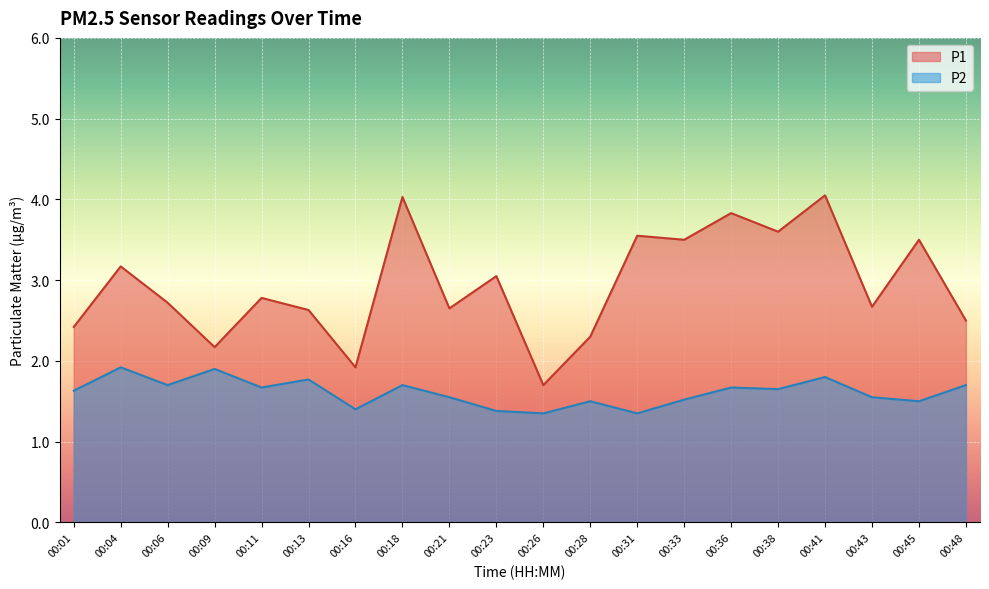

True or false: P2 and P1 intersect in this chart.

False